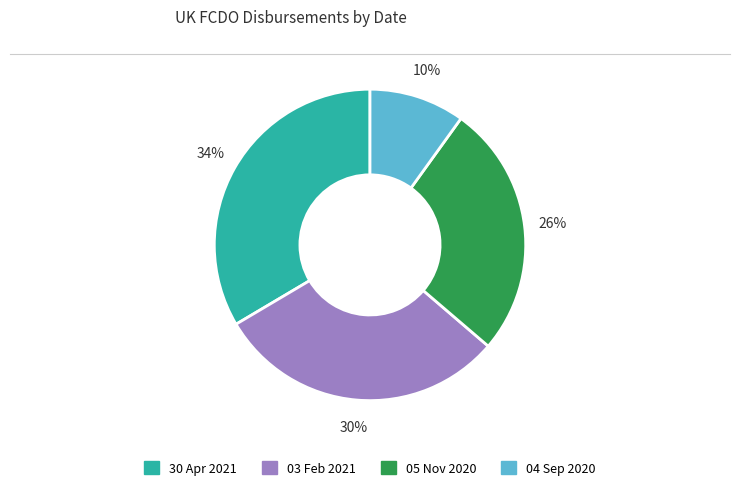

Approximately how many times larger is the value at 04 Sep 2020 compared to 30 Apr 2021?

0.3